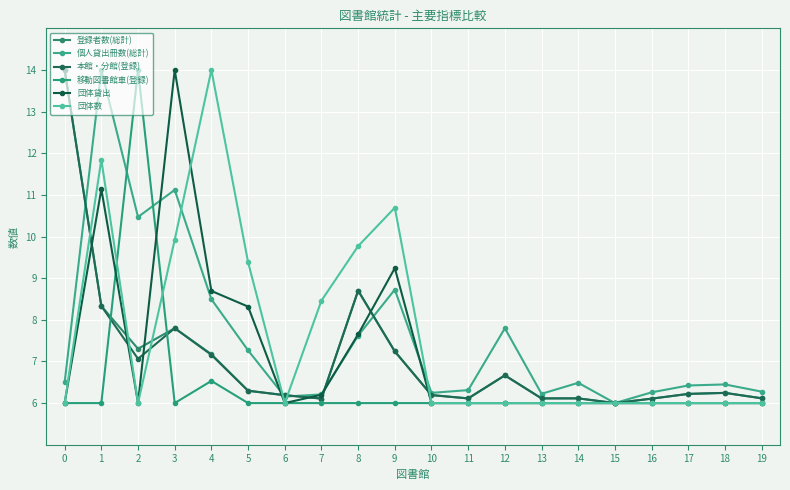

Which series has the largest total across all categories?

団体数